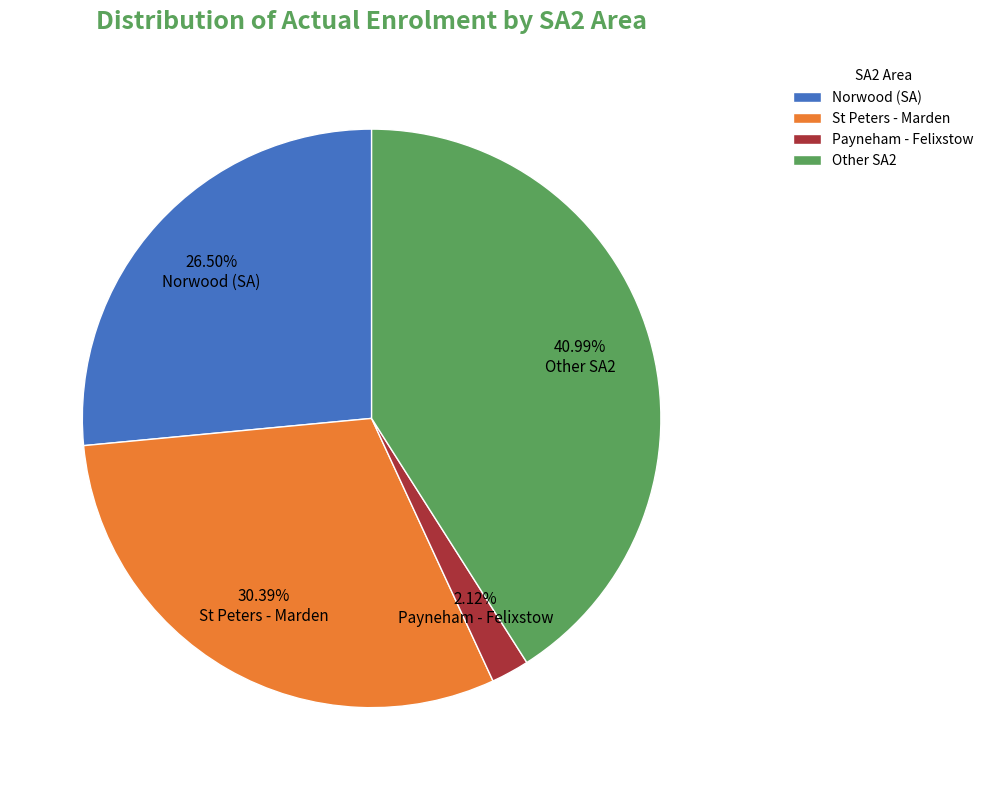

How many slices are in this pie chart?

4